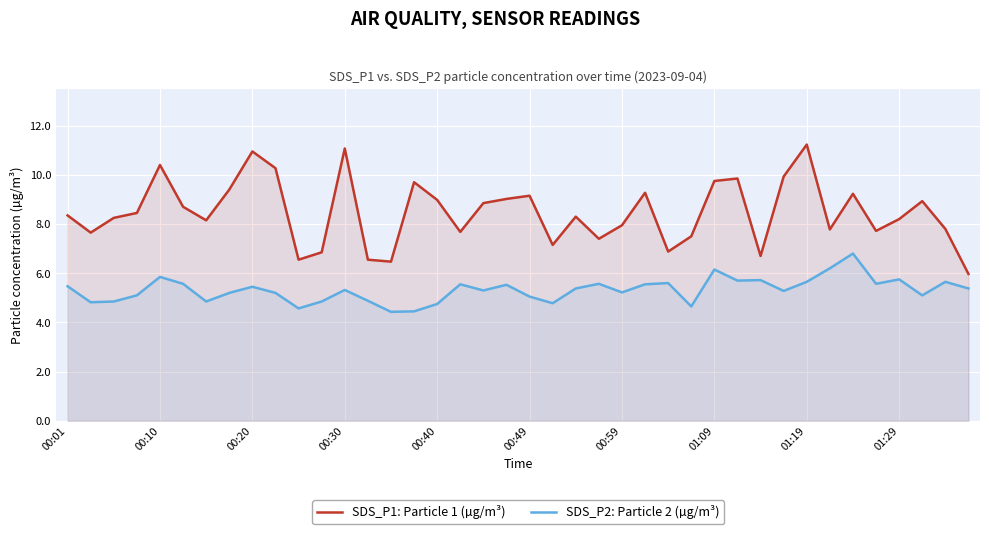

What is the smallest value displayed?

4.4